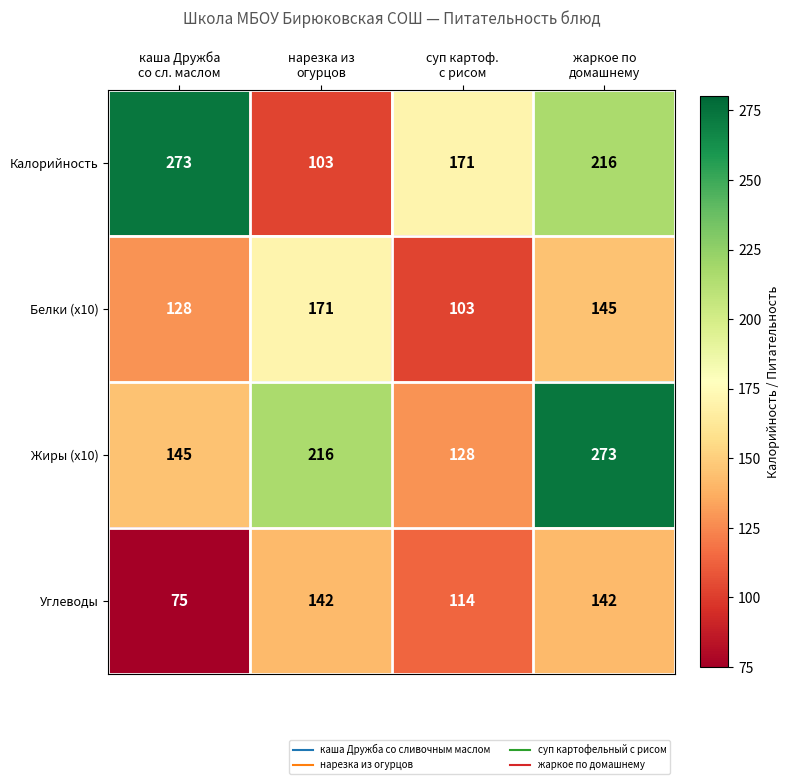

How many data points in Калорийность are less than 216?

2